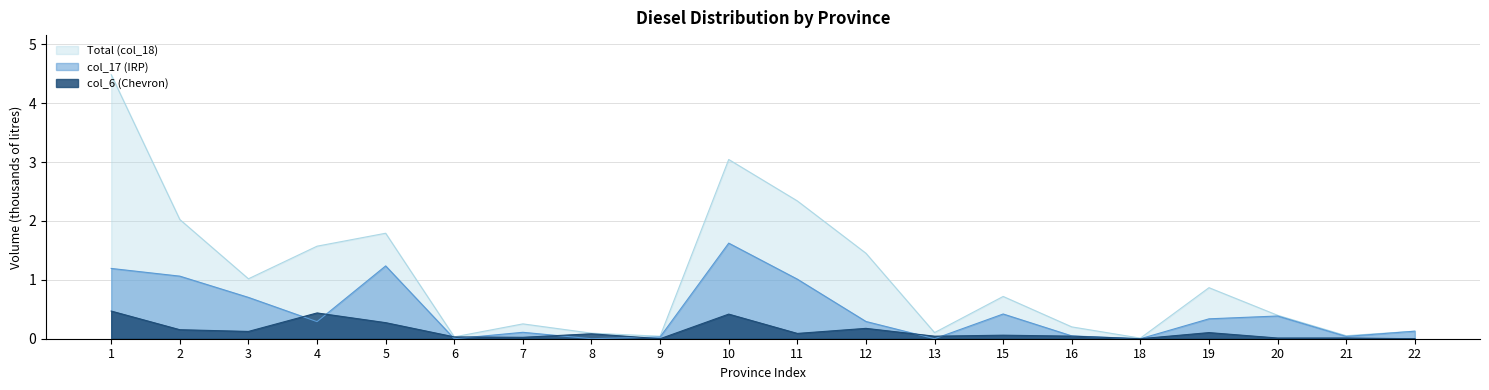

Reading right to left, transcribe all the data shown in this chart.

Total (col_18): 0.1	0.1	0.4	0.9	0.0	0.2	0.7	0.1	1.5	2.3	3.0	0.0	0.1	0.3	0.0	1.8	1.6	1.0	2.0	4.5
col_17 (IRP): 0.1	0.0	0.4	0.3	0.0	0.0	0.4	0.0	0.3	1.0	1.6	0.0	0.0	0.1	0.0	1.2	0.3	0.7	1.1	1.2
col_6 (Chevron): 0.0	0.0	0.0	0.1	0.0	0.0	0.1	0.0	0.2	0.1	0.4	0.0	0.1	0.0	0.0	0.3	0.4	0.1	0.2	0.5